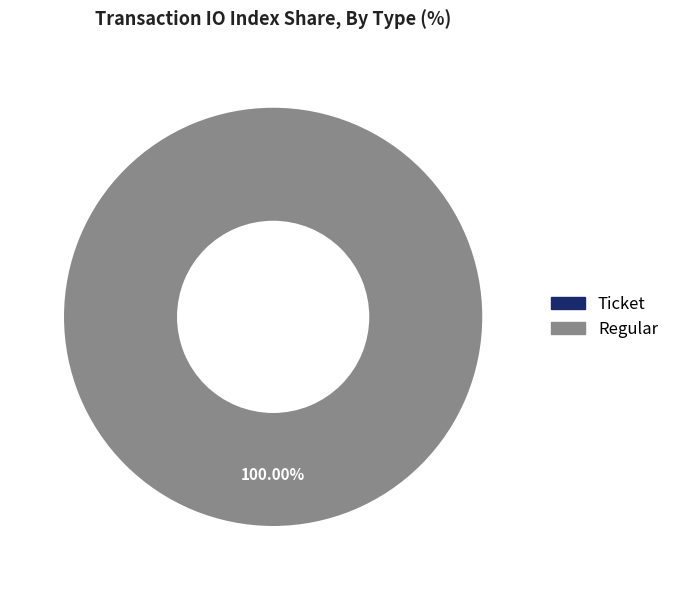

What is the smallest slice in the pie chart?

Ticket